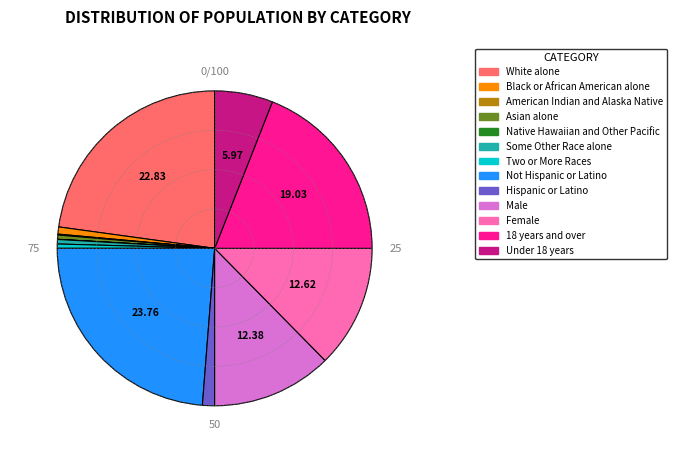

Which slice is the largest?

Not Hispanic or Latino